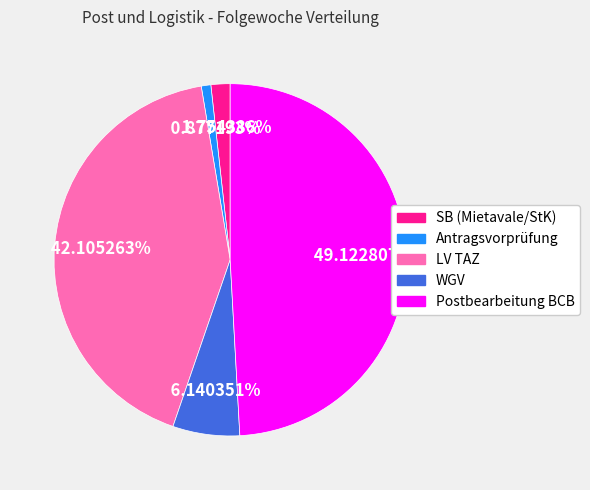

Rank the categories by value from lowest to highest.

Antragsvorprüfung, SB (Mietavale/StK), WGV, LV TAZ, Postbearbeitung BCB